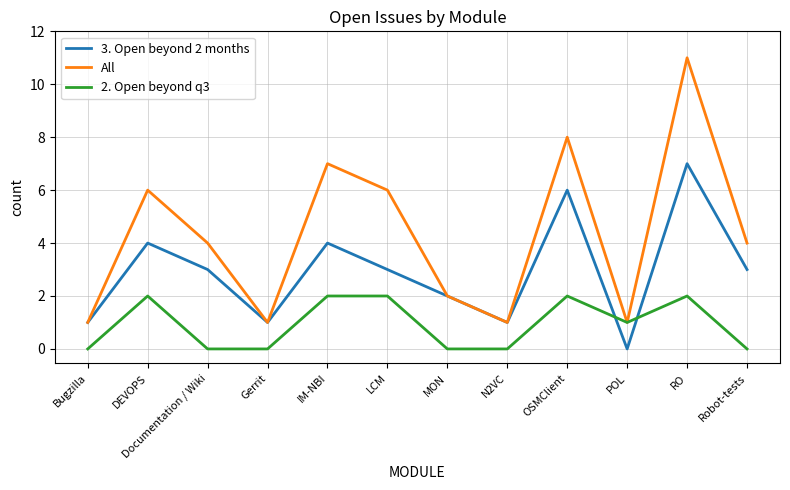

True or false: 2. Open beyond q3 has a value of 0 at N2VC.

True